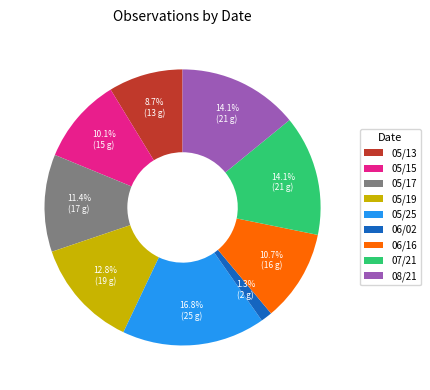

Which has a higher value, 06/02 or 05/19?

05/19